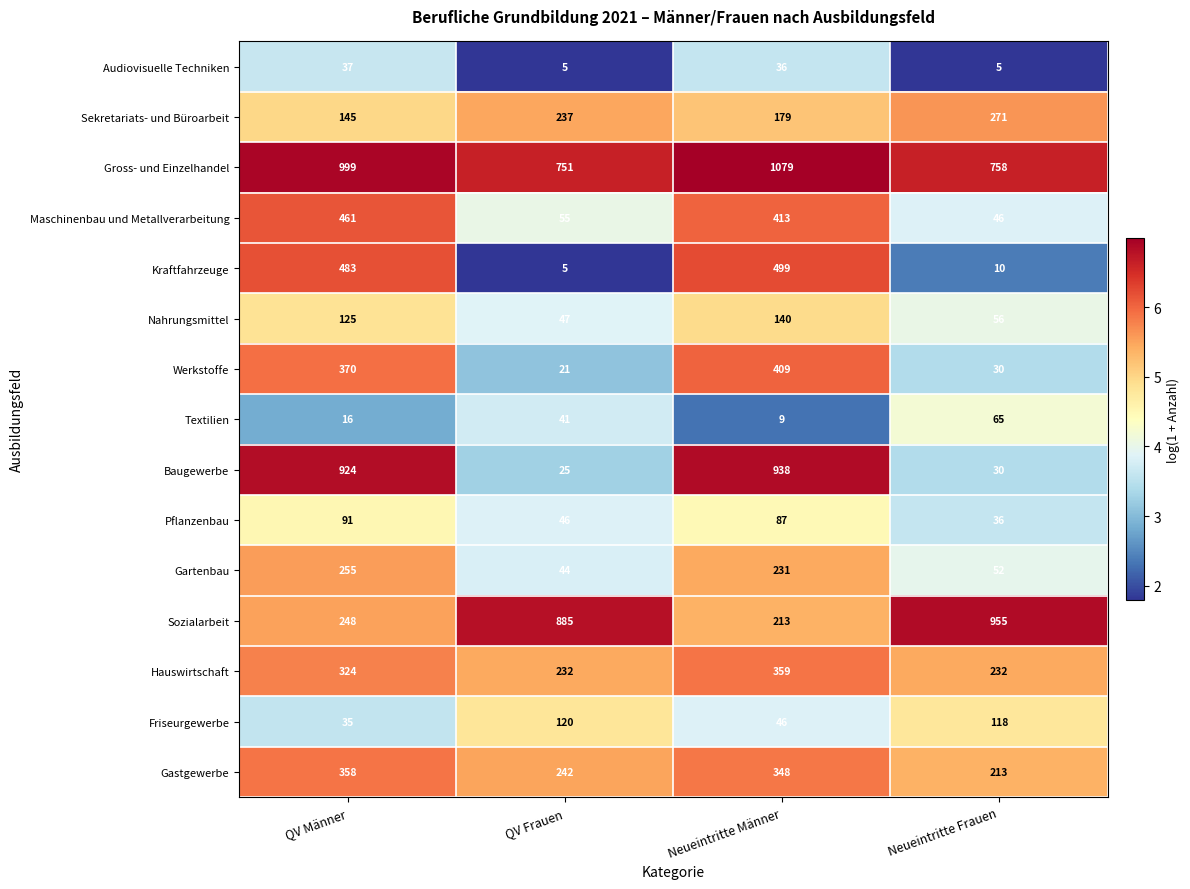

Is it true that Friseurgewerbe equals 46 at Neueintritte Männer?

True